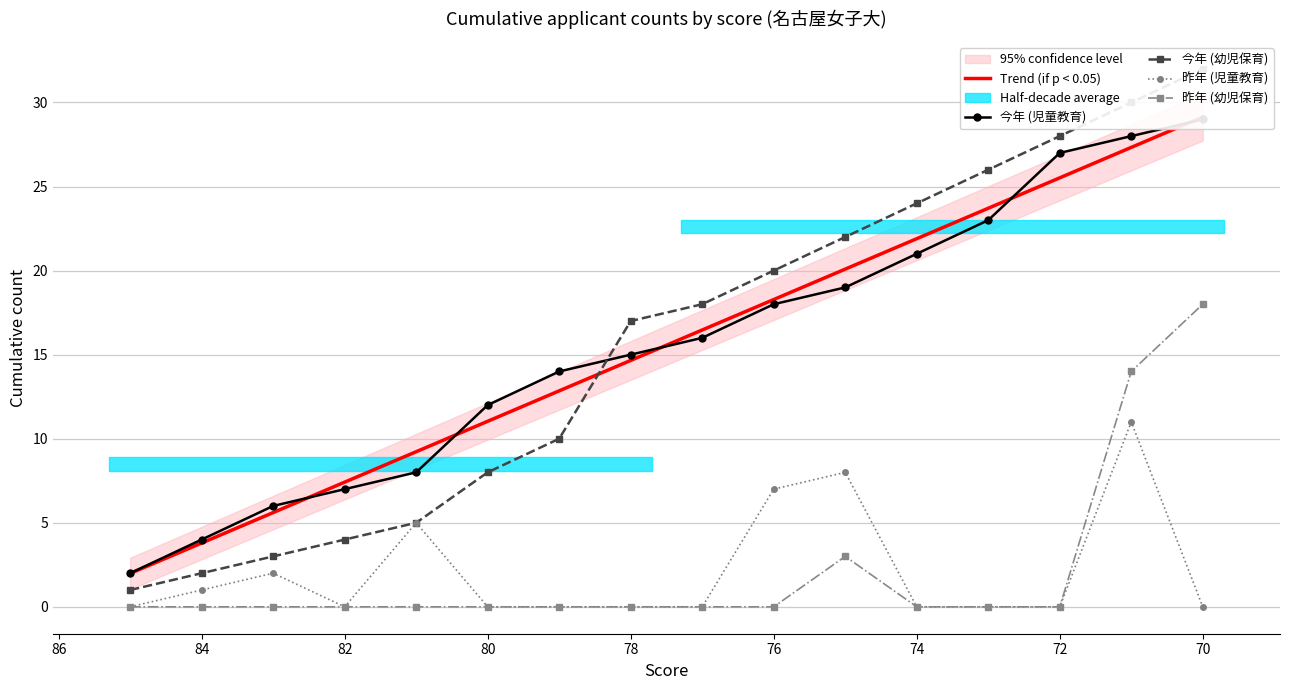

True or false: today_child_yoji and last_child_yoji intersect in this chart.

False